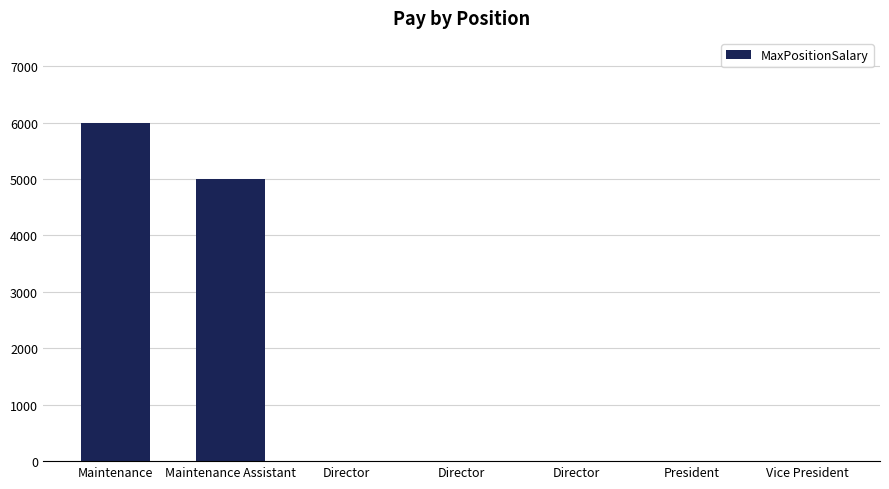

Reading right to left, extract all data points from this chart.

0	0	0	0	0	5000	6000